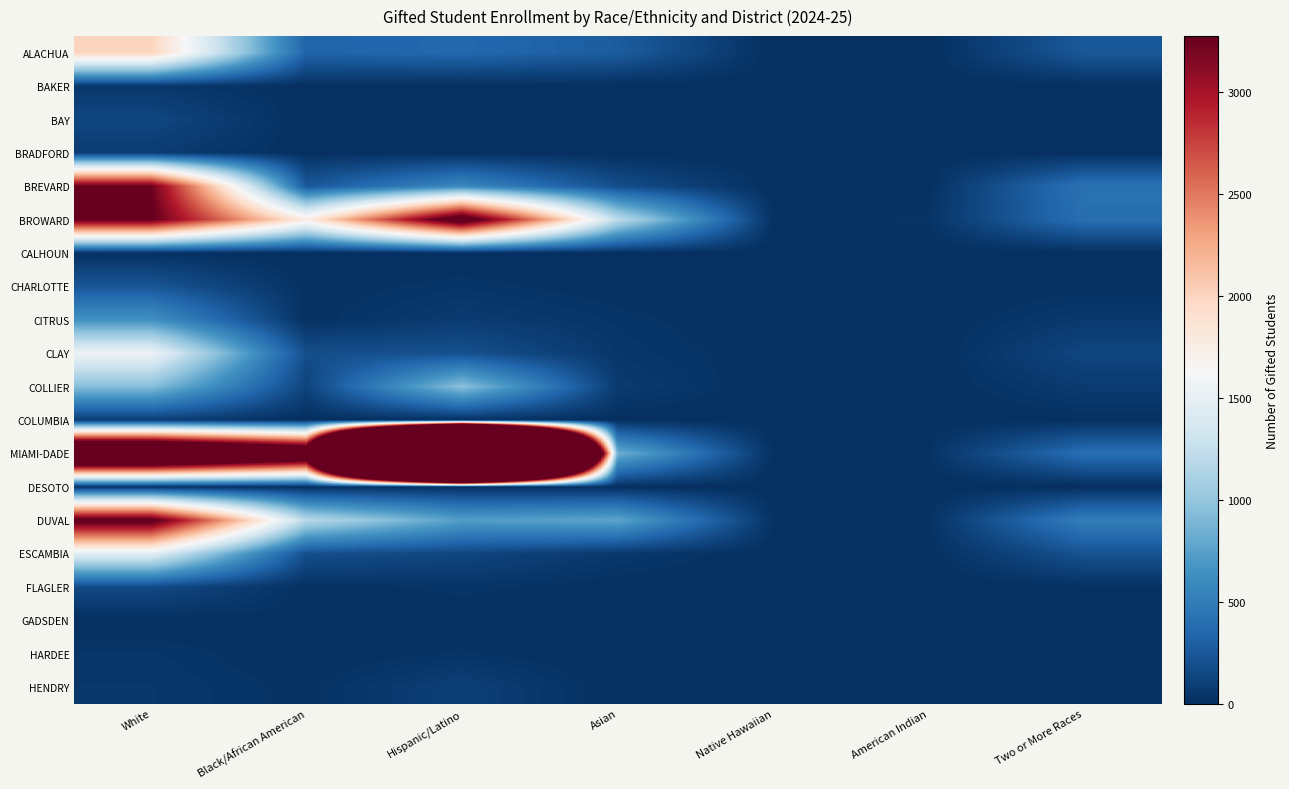

Which series has the largest range (max minus min)?

MIAMI-DADE